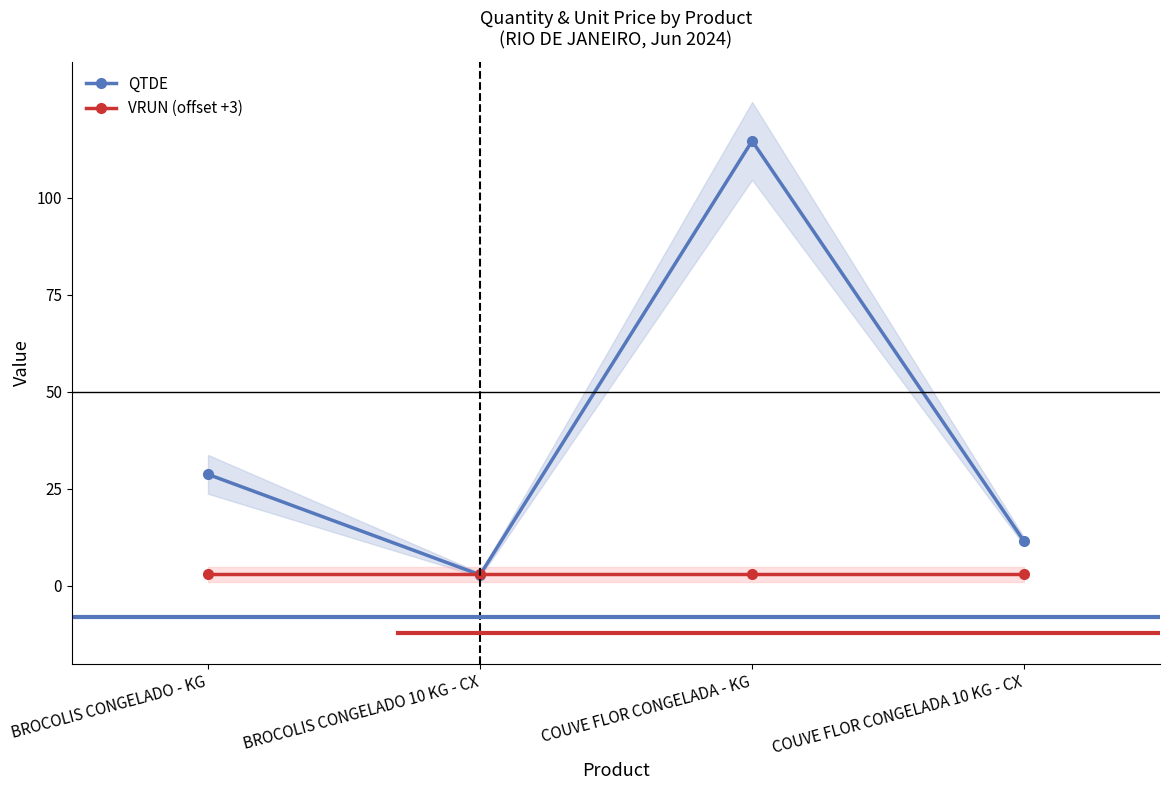

Rank the series by their average value, from highest to lowest.

QTDE, VRUN (offset +3)